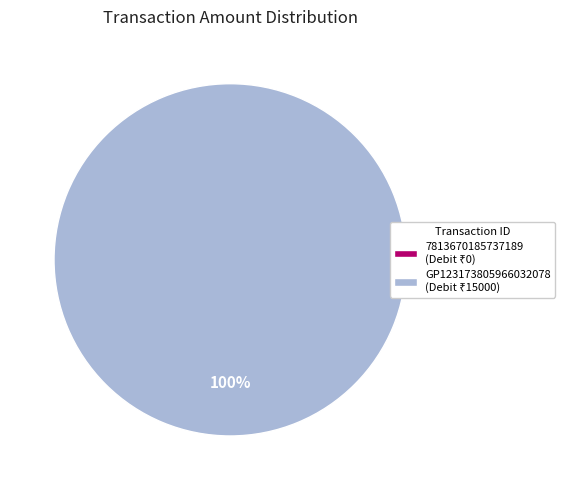

How many segments does this pie chart have?

2